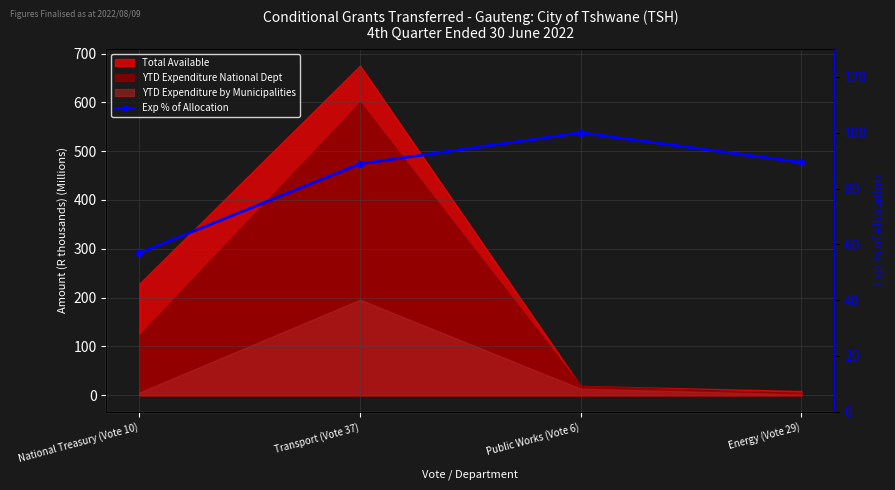

Count the number of categories in the chart.

4